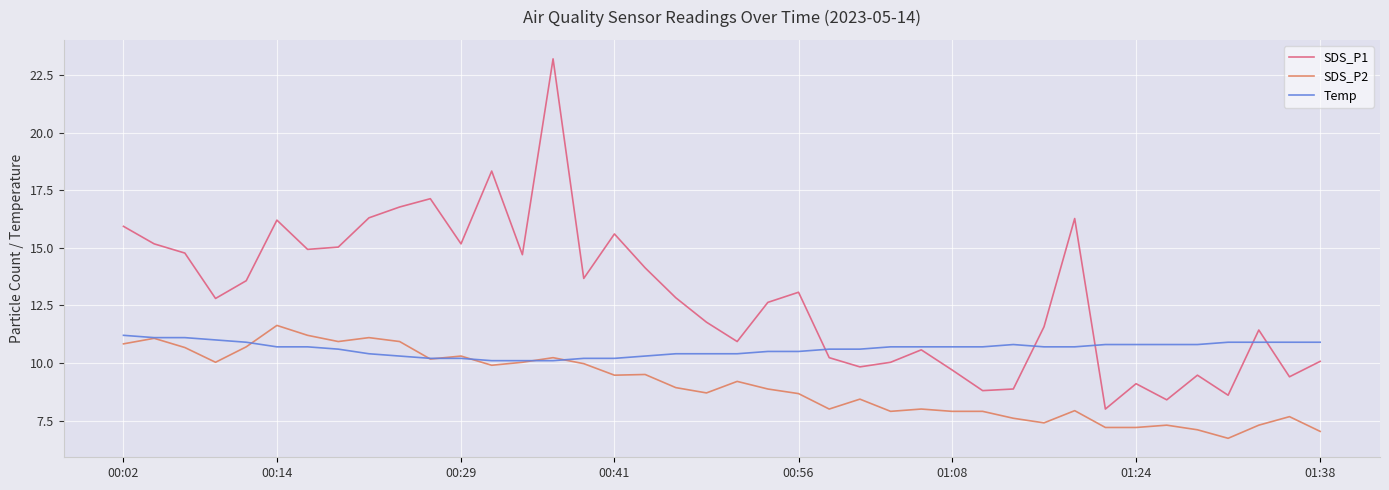

What is the difference between the maximum and minimum values in the Temp series?

1.1